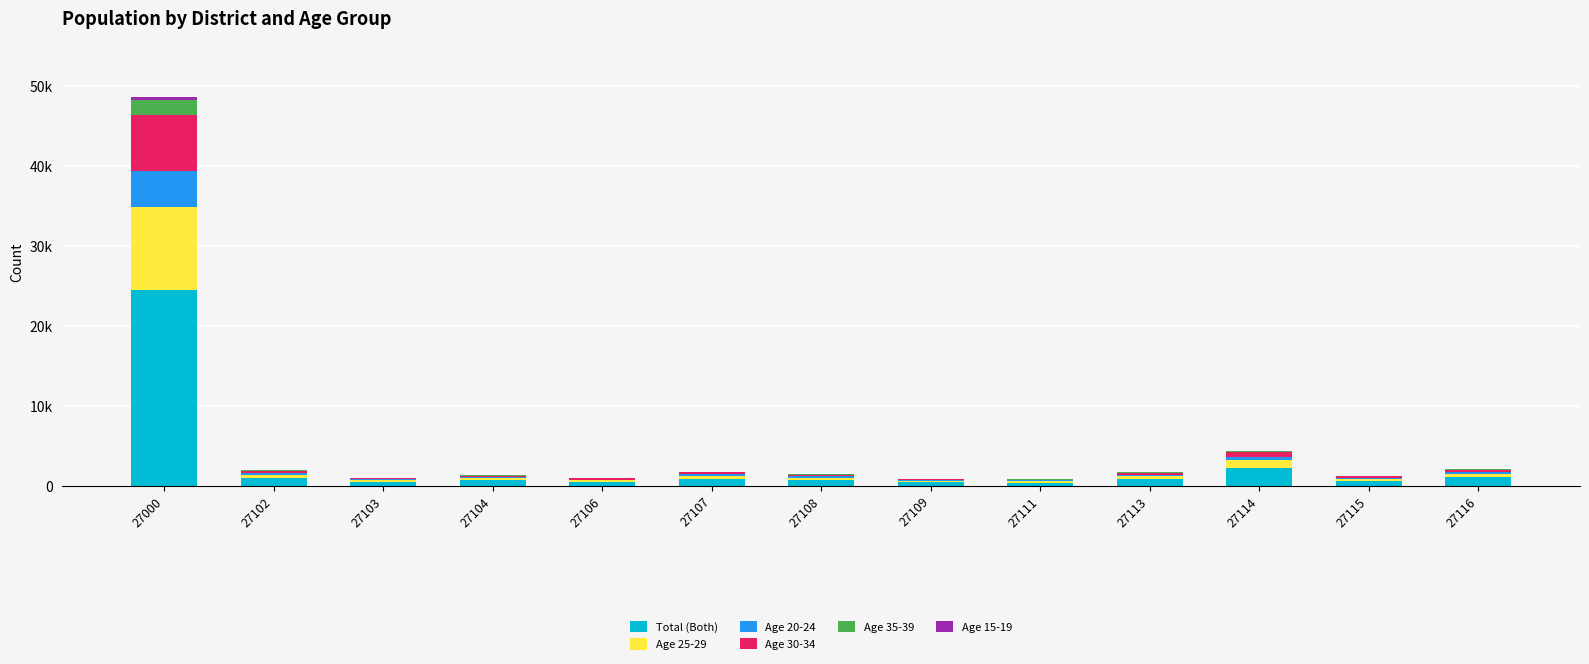

Does the chart contain stacked bars?

Yes